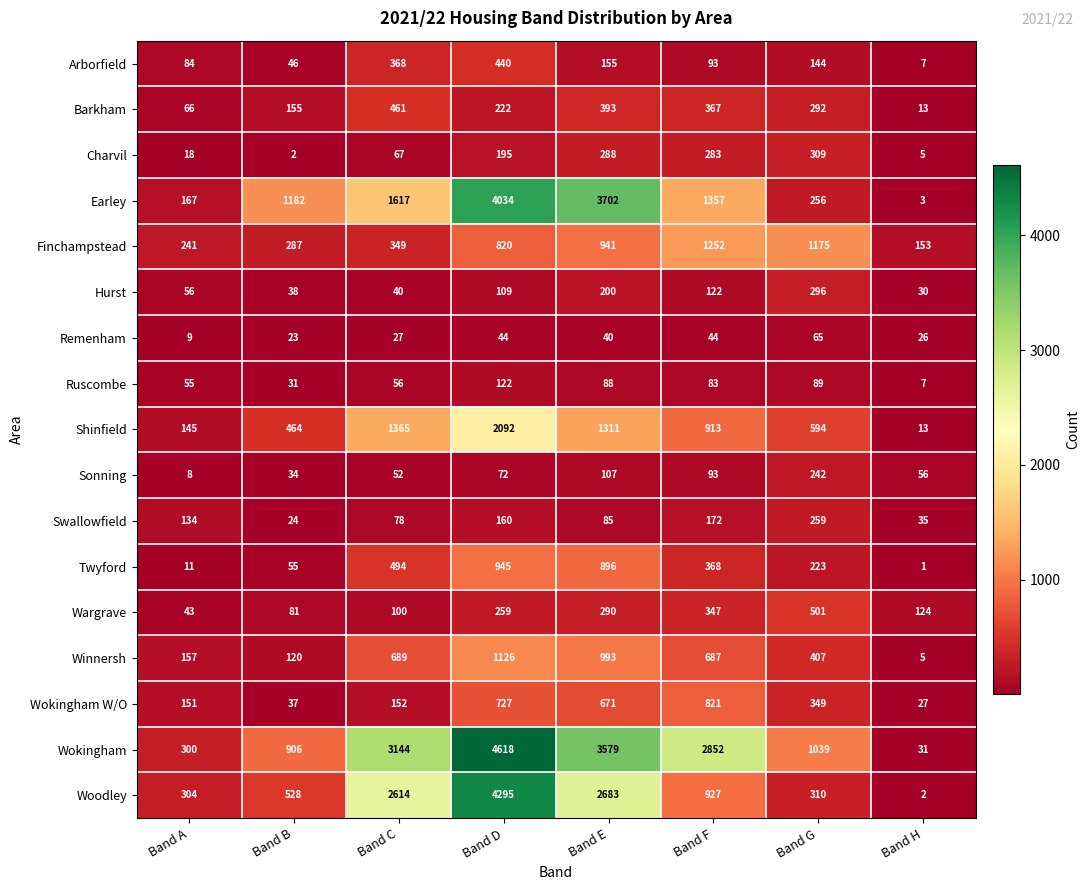

Count the number of categories in the chart.

8